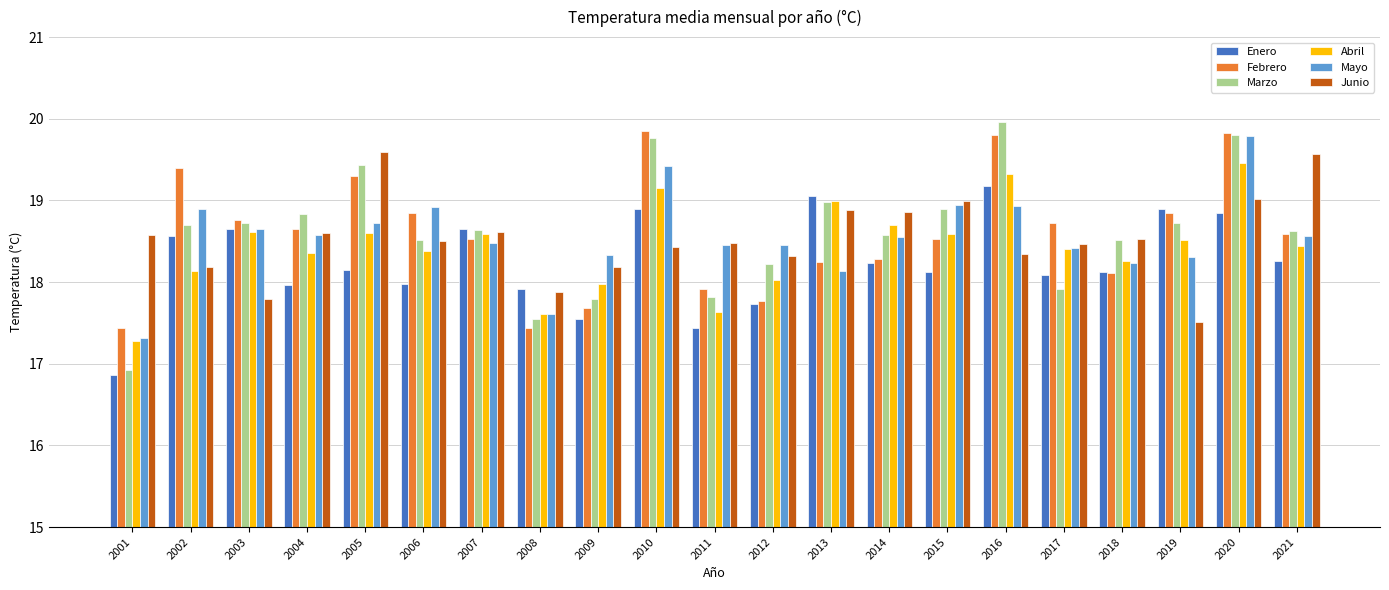

How many values in the Febrero series are below 18?

5